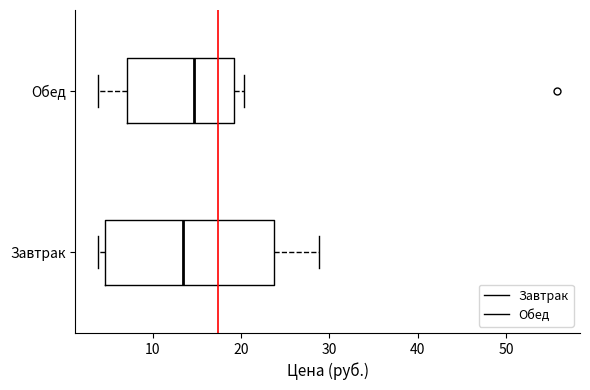

Reading bottom to top, transcribe this box plot: for each box, give where its median line is, the range the box spans, and where its two whiskers end, as read against the x-axis. The values are not printed on the chart, so give them approximately, as read against the axis.

Завтрак: median 13, box 5 to 24, whiskers 4 to 29
Обед: median 15, box 7 to 19, whiskers 4 to 20